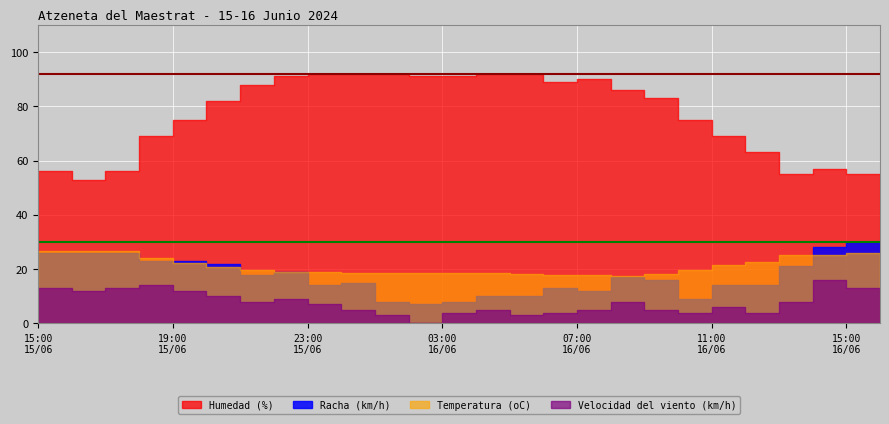

Between 15:00
15/06 and 16:00
15/06, which series saw the biggest shift?

Humedad (%)